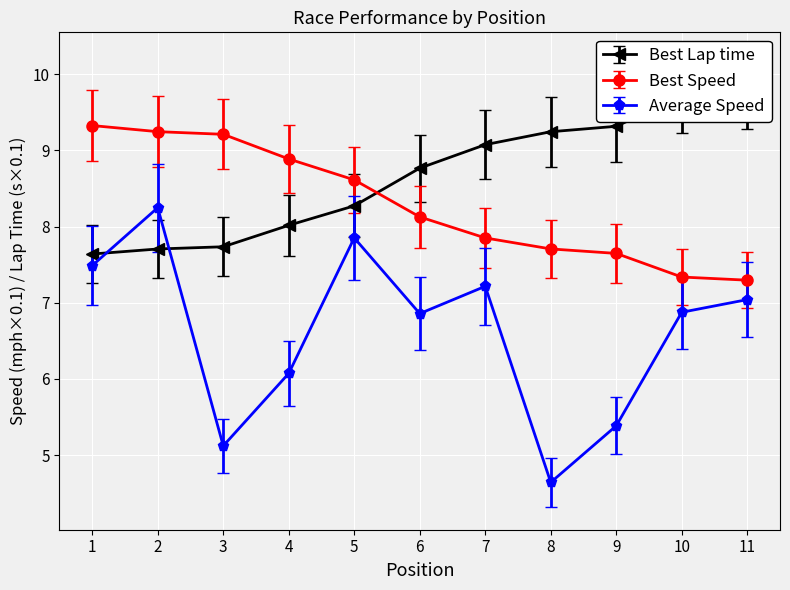

Read the Average Speed value at 8.

4.6